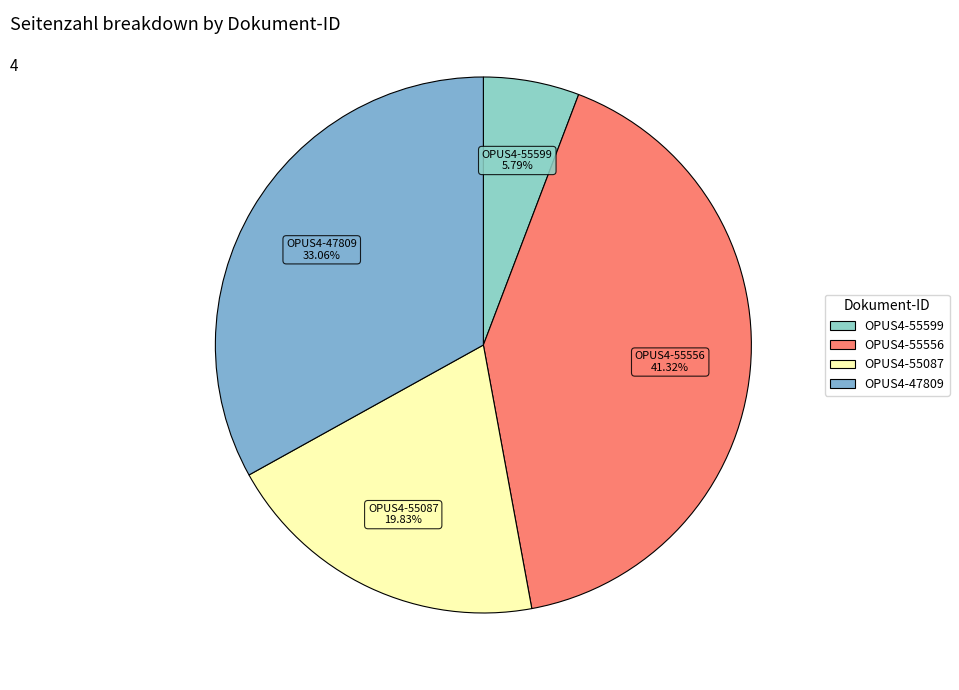

To the nearest percent, what is the difference between the largest and smallest slice percentages?

36%